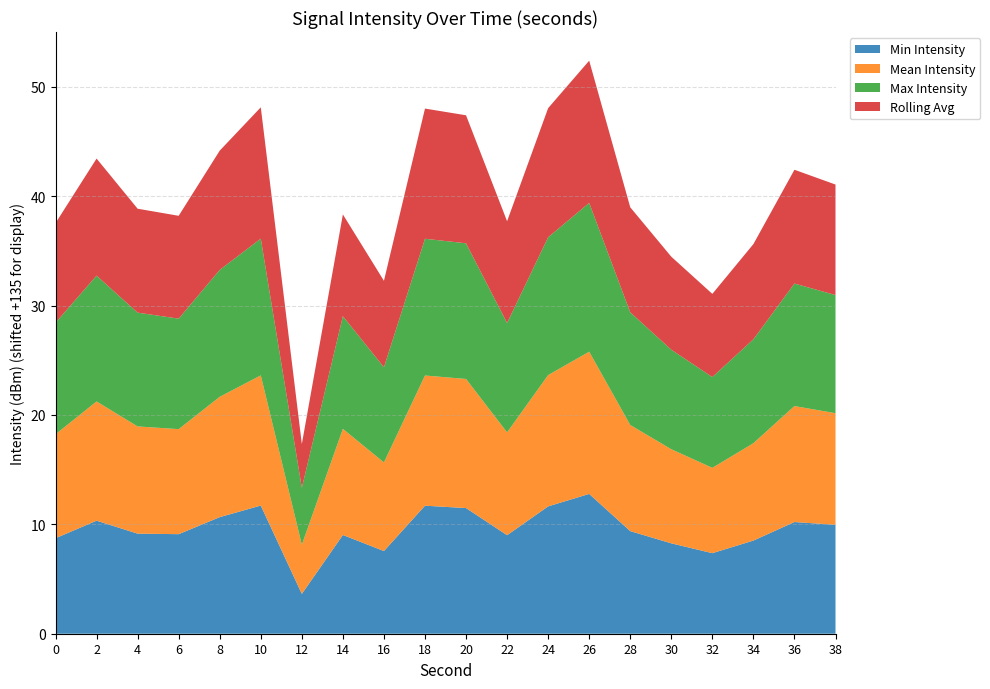

Reading left to right, transcribe all the data shown in this chart.

Min Intensity: -126.3	-124.7	-125.9	-125.9	-124.3	-123.3	-131.4	-126.0	-127.4	-123.3	-123.5	-126.0	-123.4	-122.2	-125.6	-126.7	-127.6	-126.5	-124.8	-125.0
Mean Intensity: -125.5	-124.1	-125.2	-125.4	-124.0	-123.1	-130.5	-125.3	-126.9	-123.1	-123.2	-125.6	-123.0	-122.0	-125.3	-126.4	-127.2	-126.1	-124.4	-124.8
Max Intensity: -124.8	-123.5	-124.6	-124.9	-123.4	-122.5	-129.8	-124.7	-126.3	-122.5	-122.6	-125.0	-122.4	-121.4	-124.7	-125.9	-126.7	-125.5	-123.8	-124.2
Rolling Avg: -125.9	-124.3	-125.5	-125.6	-124.1	-123.0	-131.0	-125.7	-127.1	-123.1	-123.3	-125.7	-123.2	-122.0	-125.4	-126.5	-127.4	-126.3	-124.6	-124.9